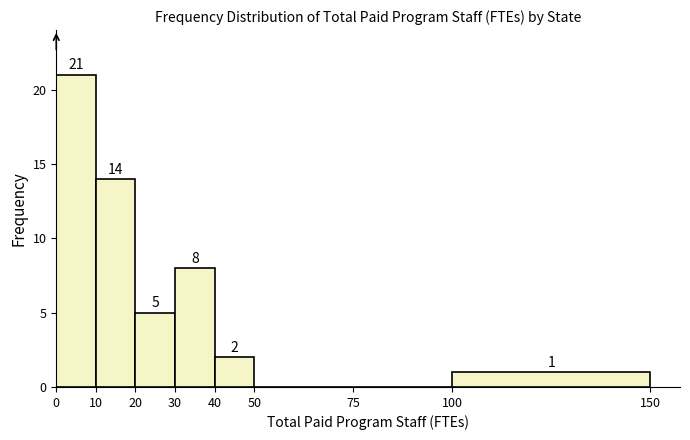

Over which range of the x-axis is the bar tallest?

0 to 10